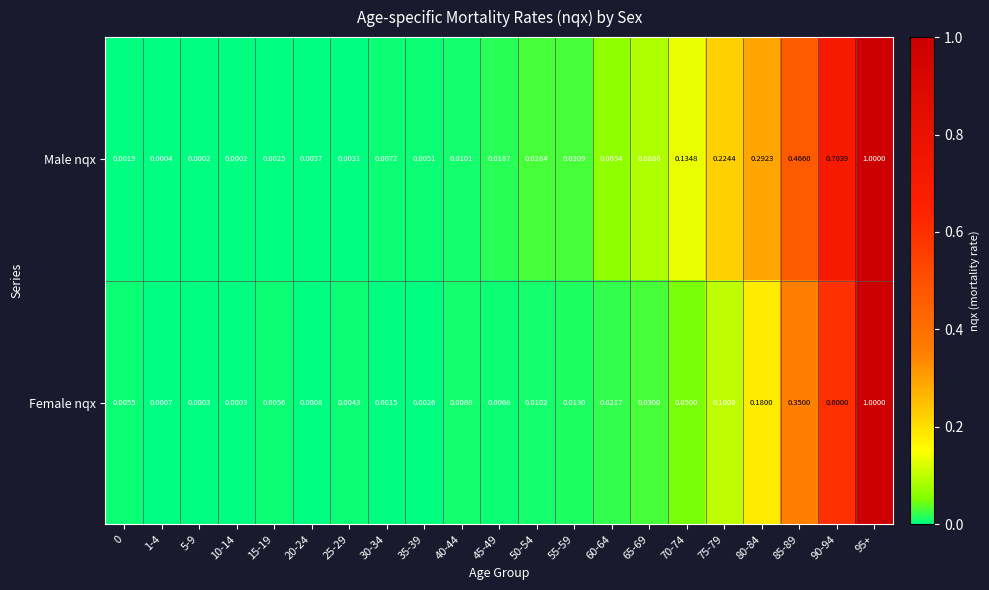

Which series changed the most between 65-69 and 70-74?

Male nqx